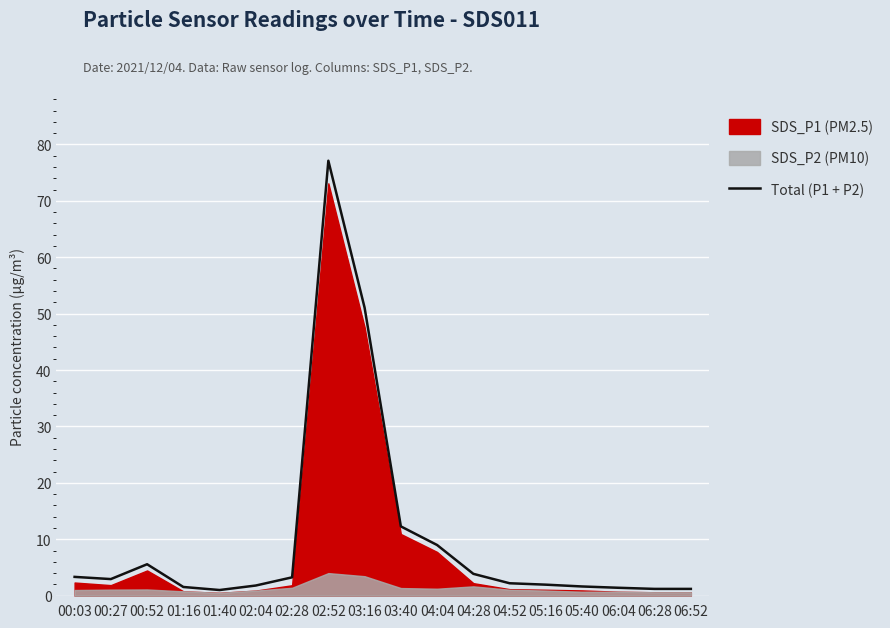

The value of Total (P1 + P2) at 03:40 is 18.8. True or false?

False